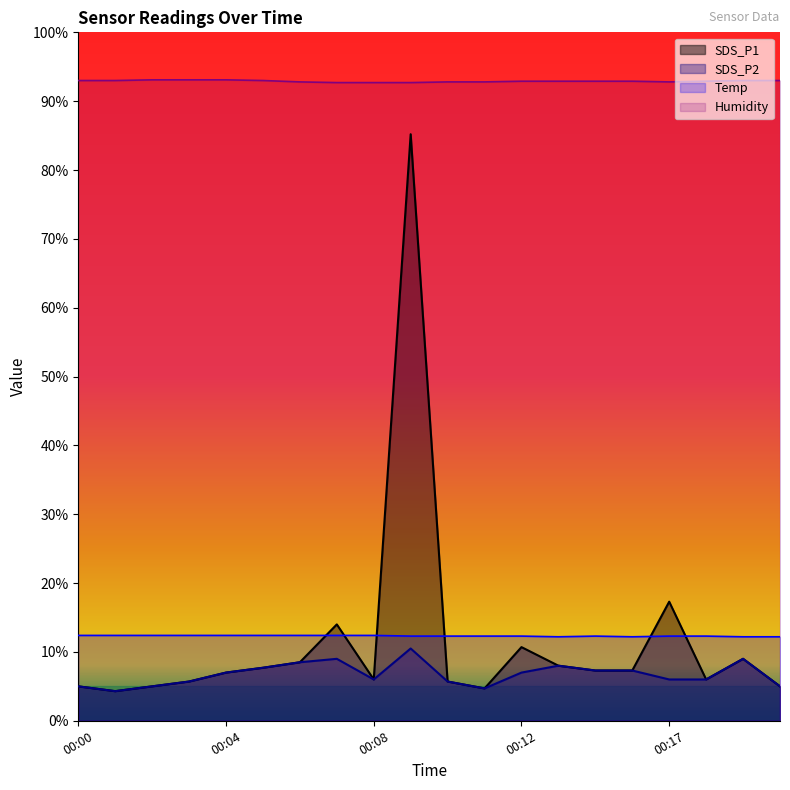

Is the value of SDS_P2 at 00:07 greater than the value of Temp at 00:04?

No